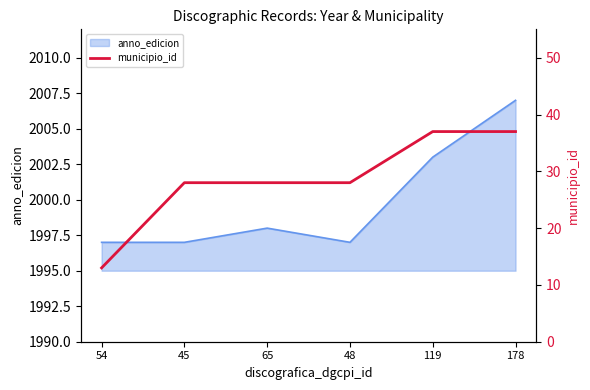

Approximately how many times larger is the value at 65 compared to 48?

1.0